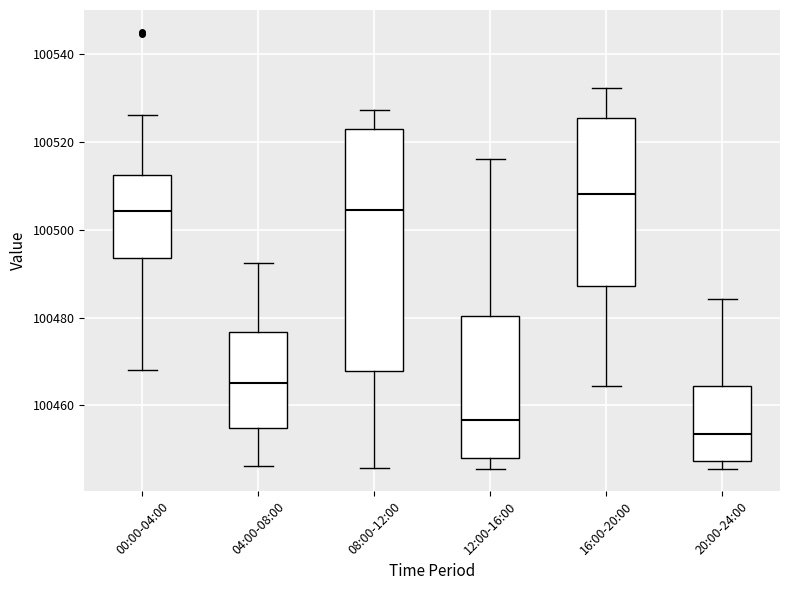

Reading left to right, transcribe this box plot: for each box, give where its median line is, the range the box spans, and where its two whiskers end, as read against the y-axis. The values are not printed on the chart, so give them approximately, as read against the axis.

00:00-04:00: median 100504, box 100494 to 100512, whiskers 100468 to 100526
04:00-08:00: median 100466, box 100454 to 100476, whiskers 100446 to 100492
08:00-12:00: median 100504, box 100468 to 100522, whiskers 100446 to 100528
12:00-16:00: median 100456, box 100448 to 100480, whiskers 100446 to 100516
16:00-20:00: median 100508, box 100488 to 100526, whiskers 100464 to 100532
20:00-24:00: median 100454, box 100448 to 100464, whiskers 100446 to 100484